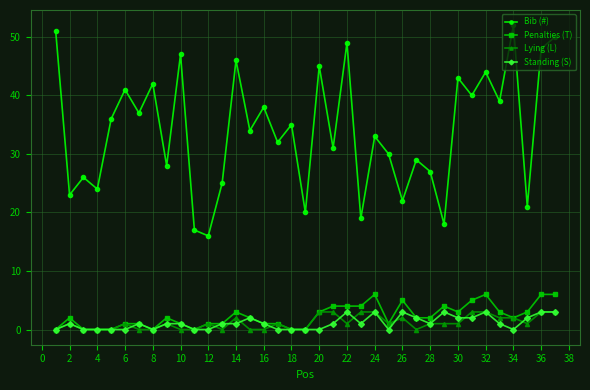

Count the Penalties (T) values in the range 1 to 4.

23